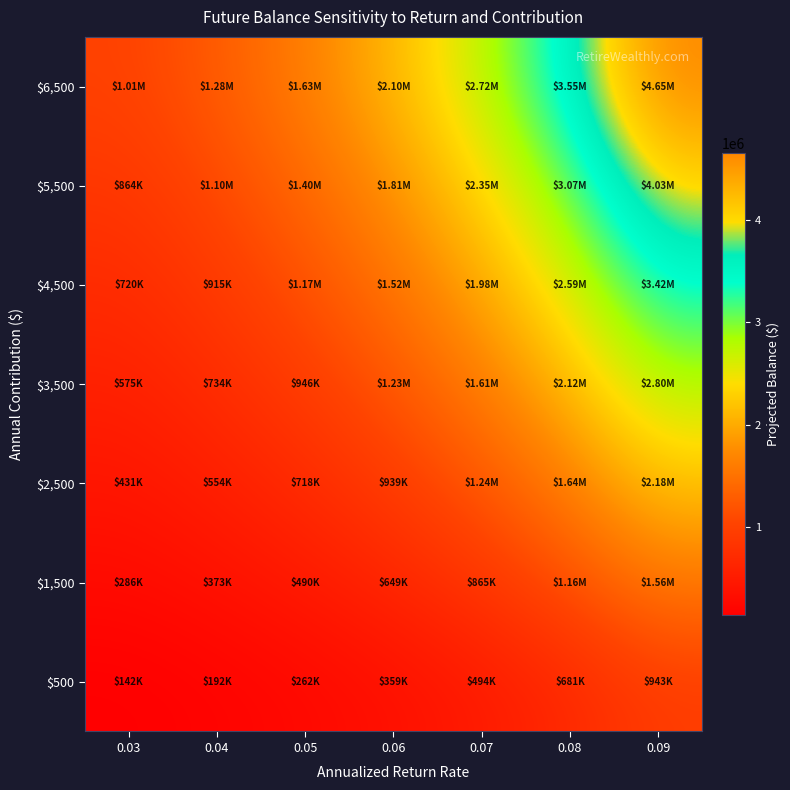

Reading left to right, extract all data points from this chart.

$500: 0.03=141908.8	0.04=191969.2	0.05=261599.5	0.06=358535.6	0.07=493526.3	0.08=681477.8	0.09=943018.1
$1,500: 0.03=286377.3	0.04=372787.5	0.05=489789.6	0.06=648652.5	0.07=864806.9	0.08=1159360.2	0.09=1561151.0
$2,500: 0.03=430845.8	0.04=553605.8	0.05=717979.6	0.06=938769.5	0.07=1236087.5	0.08=1637242.6	0.09=2179283.9
$3,500: 0.03=575314.2	0.04=734424.1	0.05=946169.7	0.06=1228886.4	0.07=1607368.1	0.08=2115125.1	0.09=2797416.8
$4,500: 0.03=719782.7	0.04=915242.4	0.05=1174359.7	0.06=1519003.3	0.07=1978648.7	0.08=2593007.5	0.09=3415549.8
$5,500: 0.03=864251.2	0.04=1096060.7	0.05=1402549.8	0.06=1809120.2	0.07=2349929.3	0.08=3070890.0	0.09=4033682.7
$6,500: 0.03=1008719.6	0.04=1276878.0	0.05=1630739.8	0.06=2099237.1	0.07=2721209.8	0.08=3548772.4	0.09=4651815.6